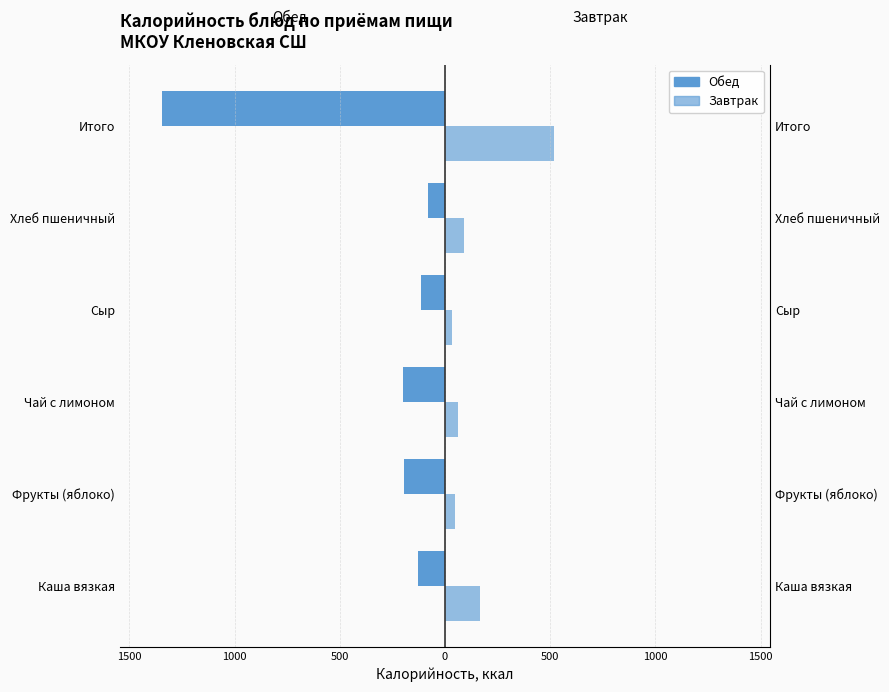

The Завтрак series shows 515.9 at Итого. True or false?

True